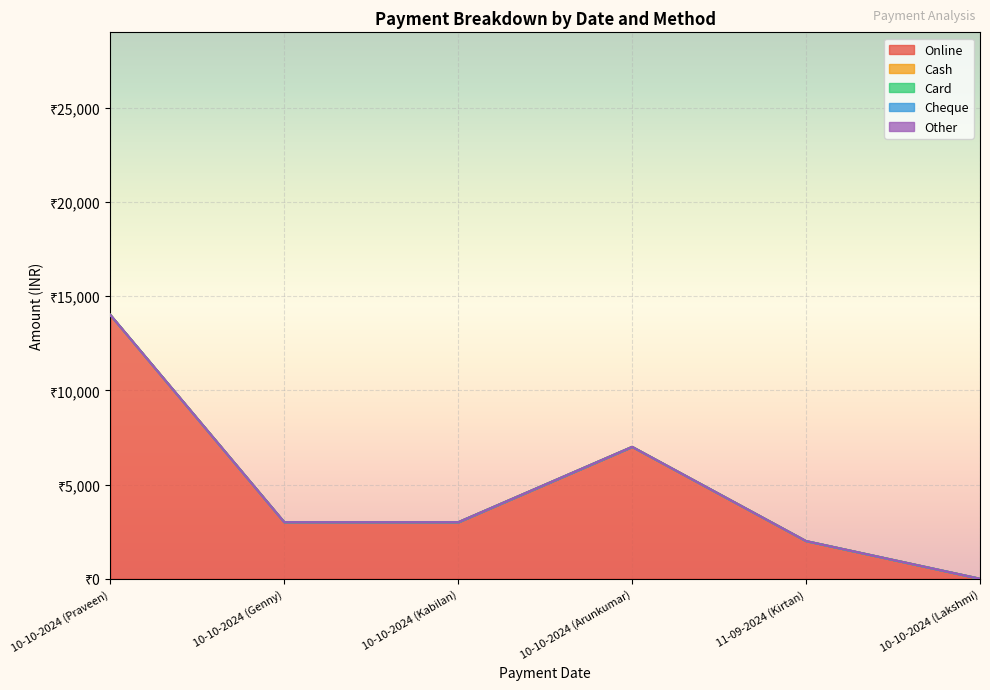

What is the difference between the second highest and second lowest values in the Online series?

5000